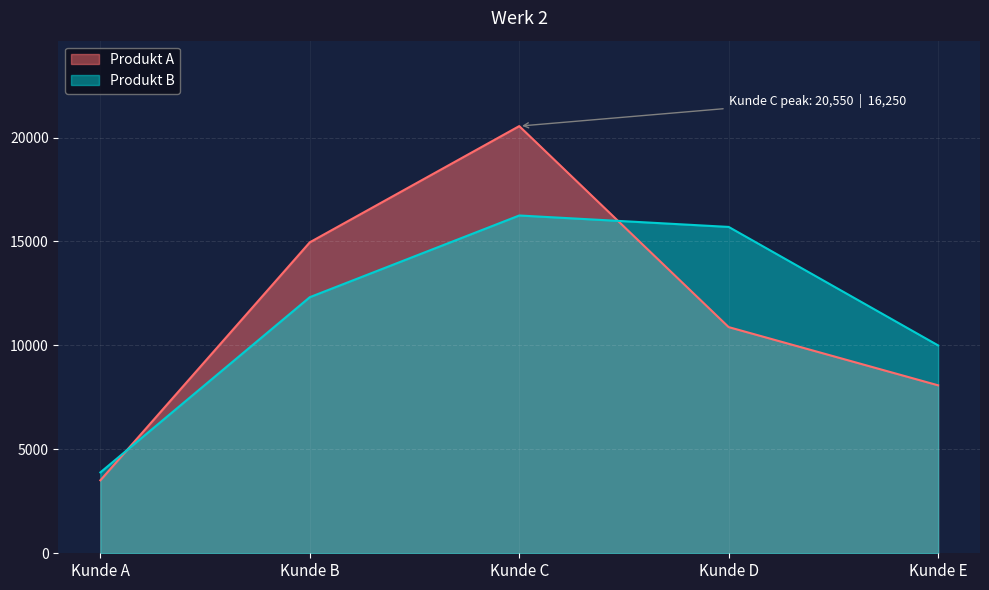

True or false: Produkt B has a value of 16403 at Kunde B.

False